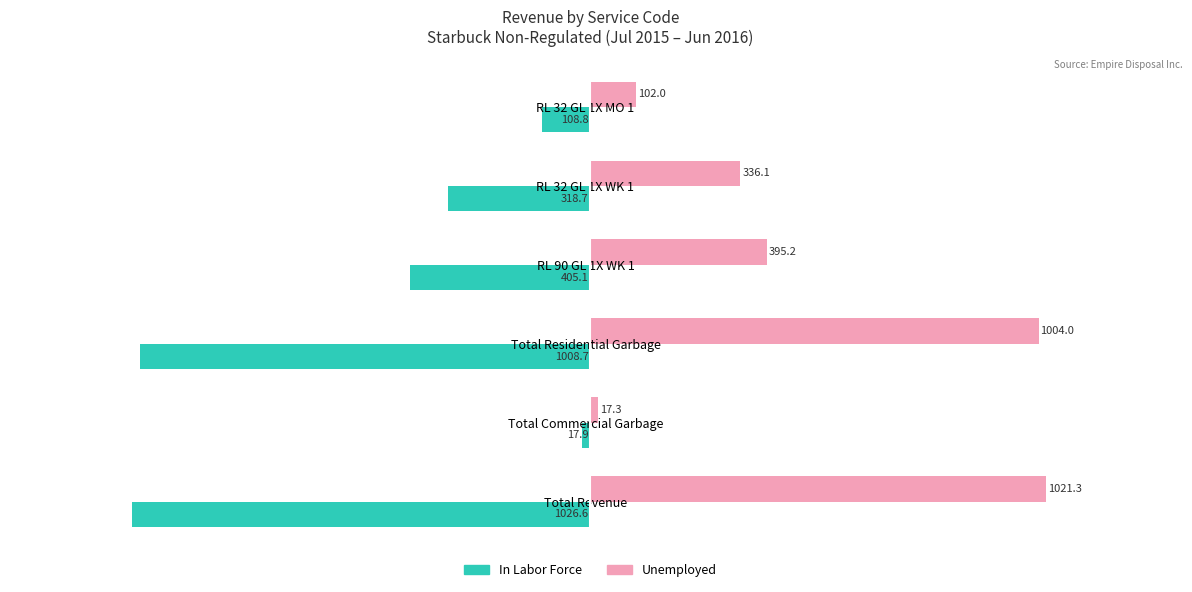

What is the difference between the second highest and minimum values in the Unemployed series?

986.7